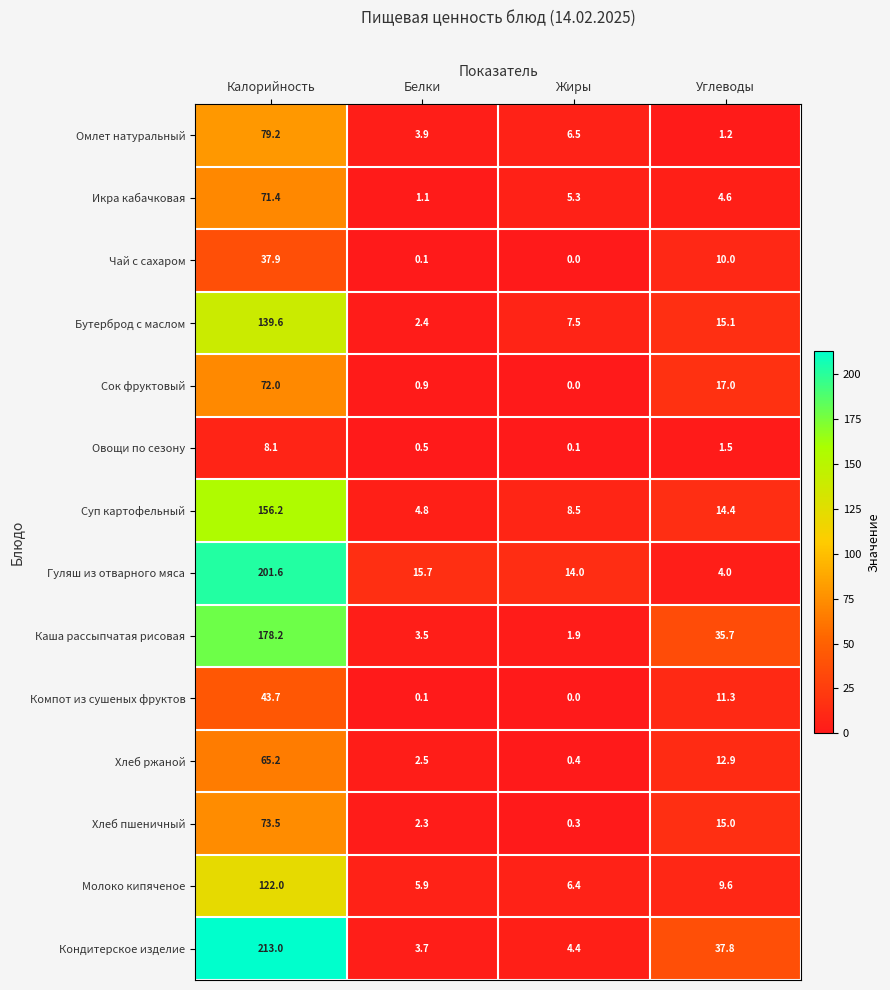

Which series has the largest total across all categories?

Кондитерское изделие